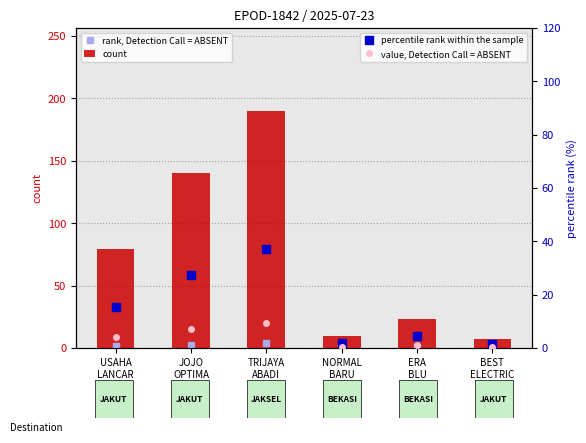

Which series changed the most between JOJO
OPTIMA and NORMAL
BARU?

count